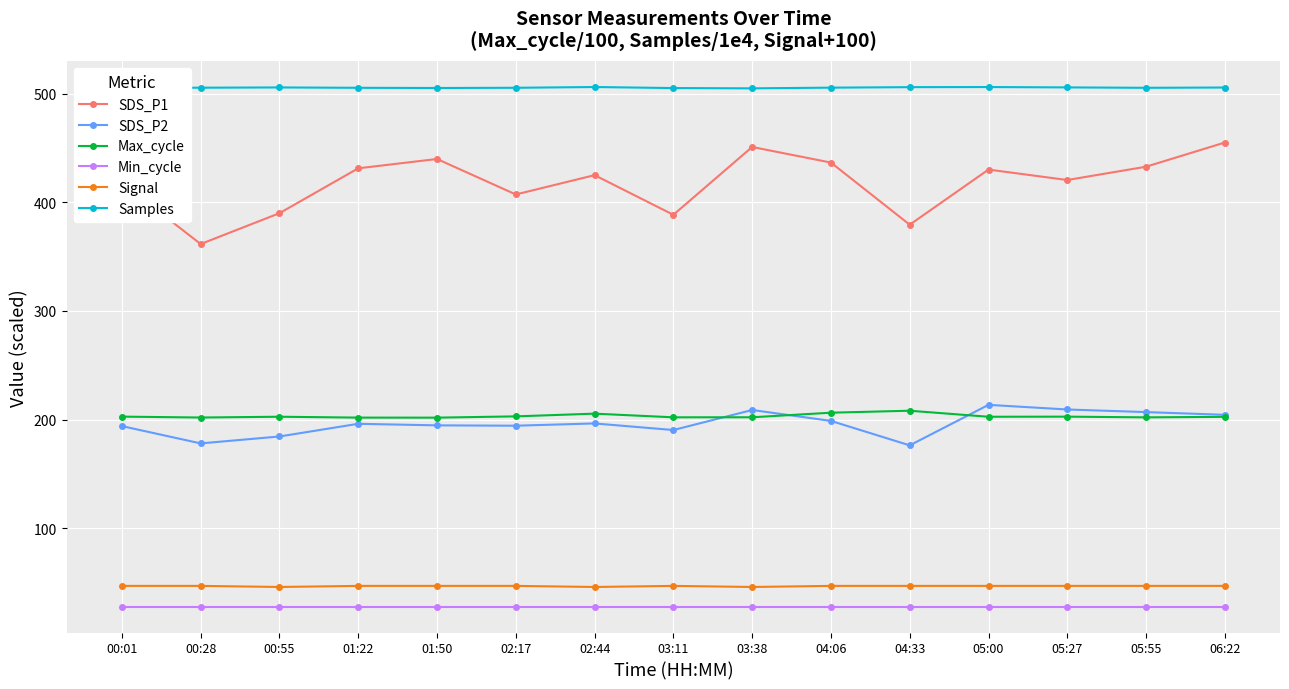

What is the value of the Min_cycle point at the 9th from the left?

28.0